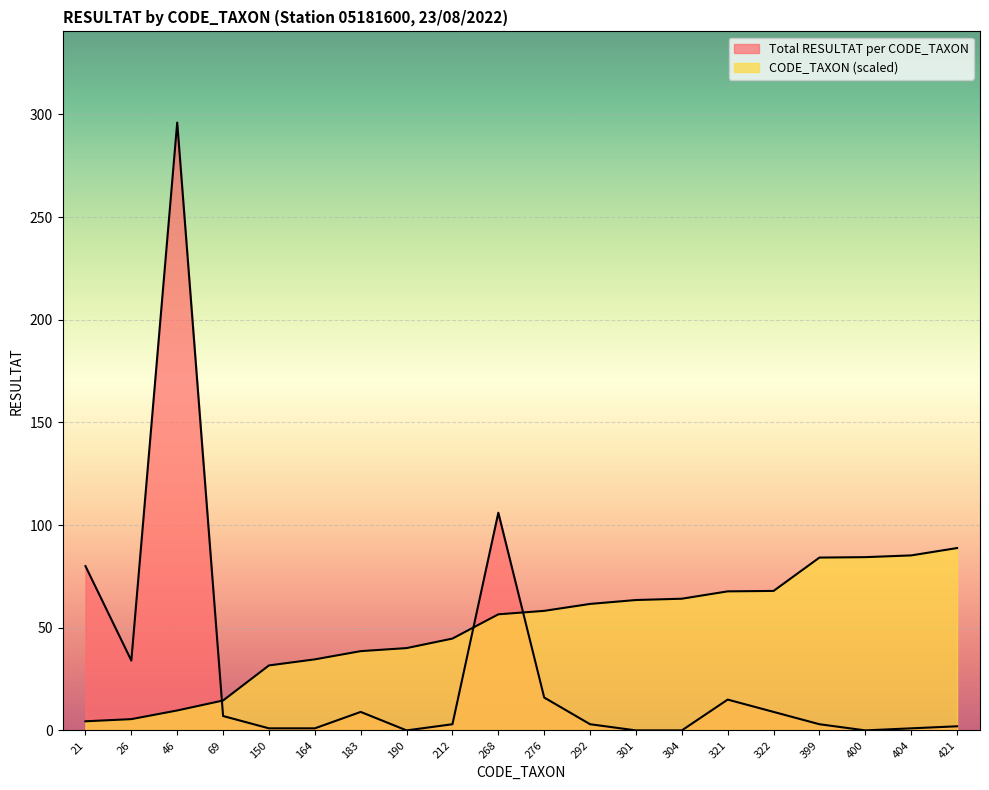

How many intersections are there between Total RESULTAT per CODE_TAXON and CODE_TAXON (scaled)?

3